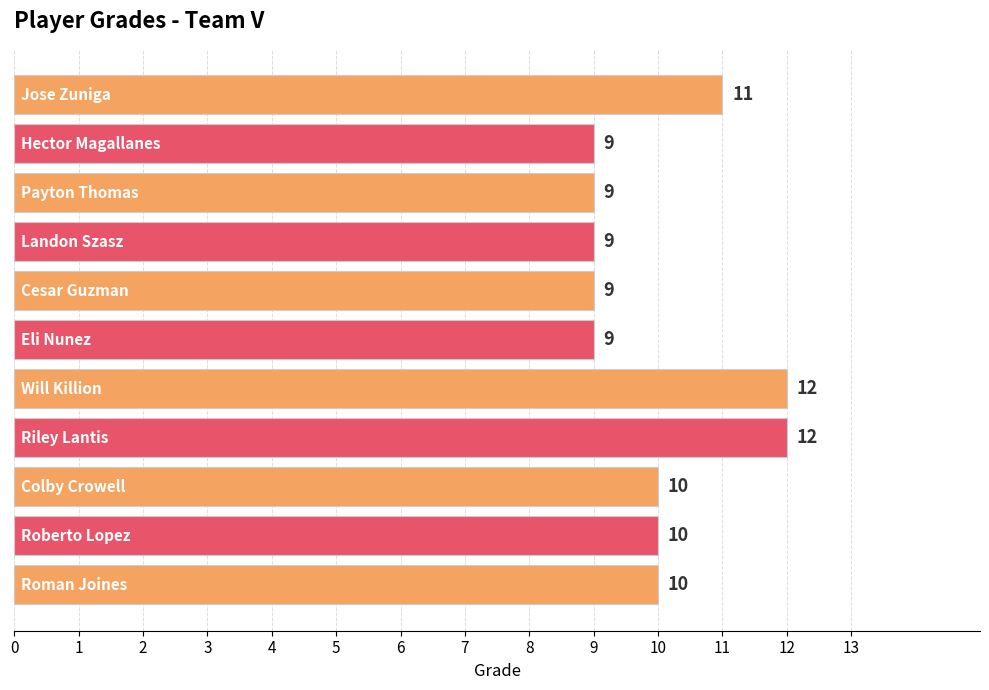

How many bars are there in total?

11